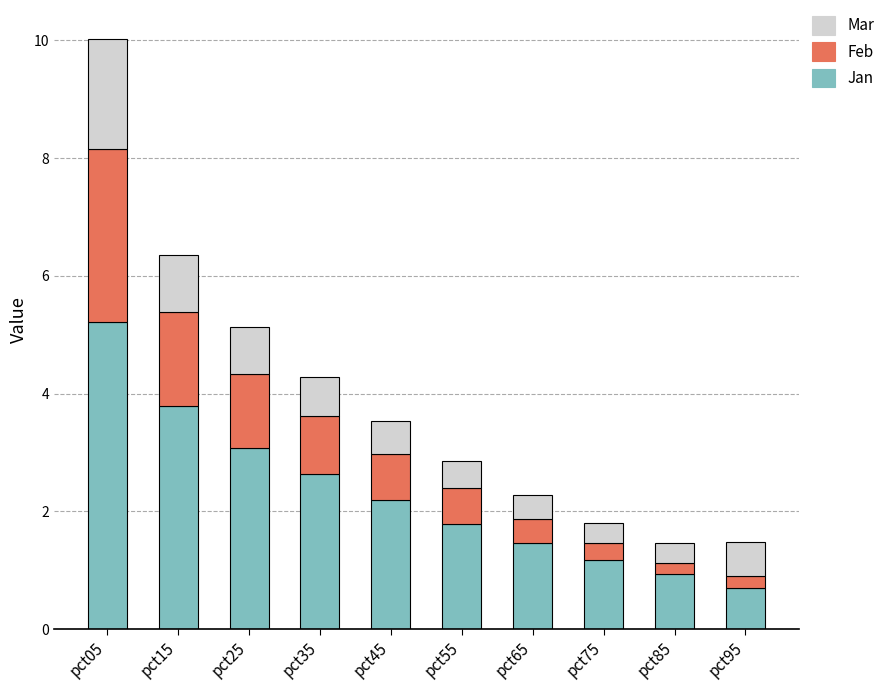

The value of Jan at pct05 is 5.2. True or false?

True